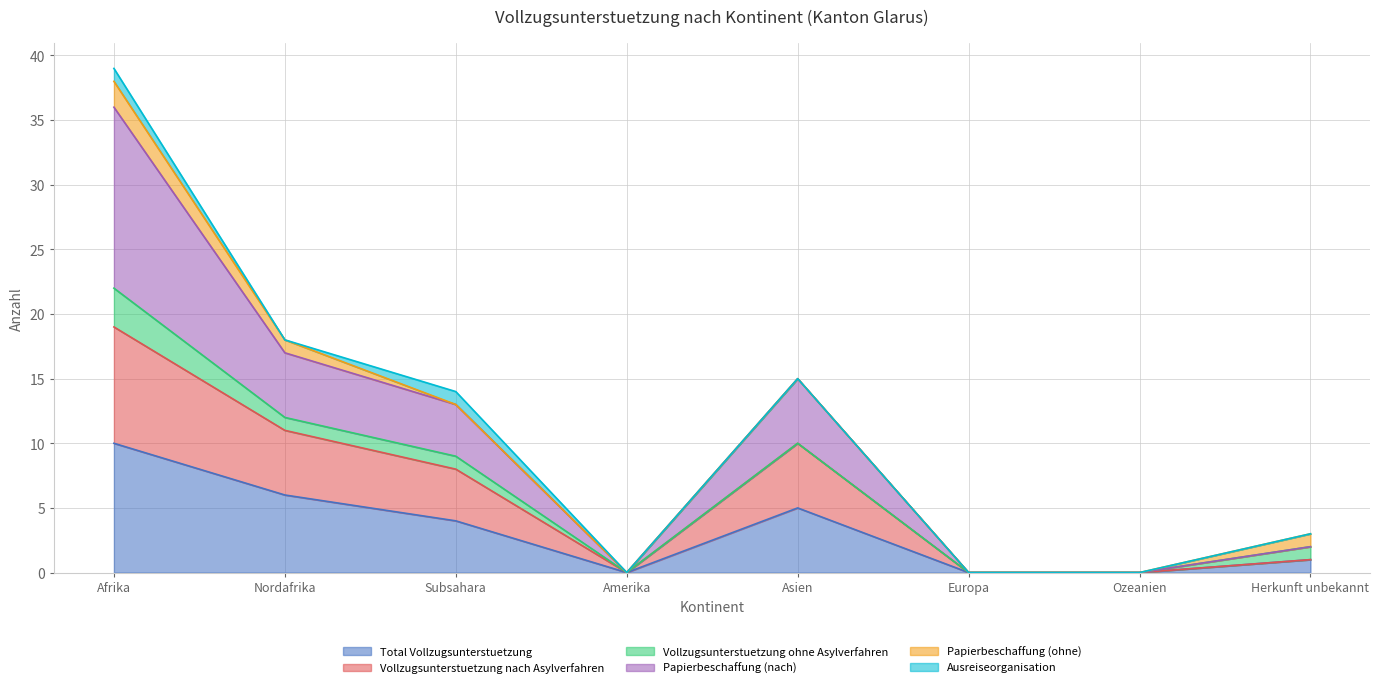

At which label is Total Vollzugsunterstuetzung closest to 5?

Asien